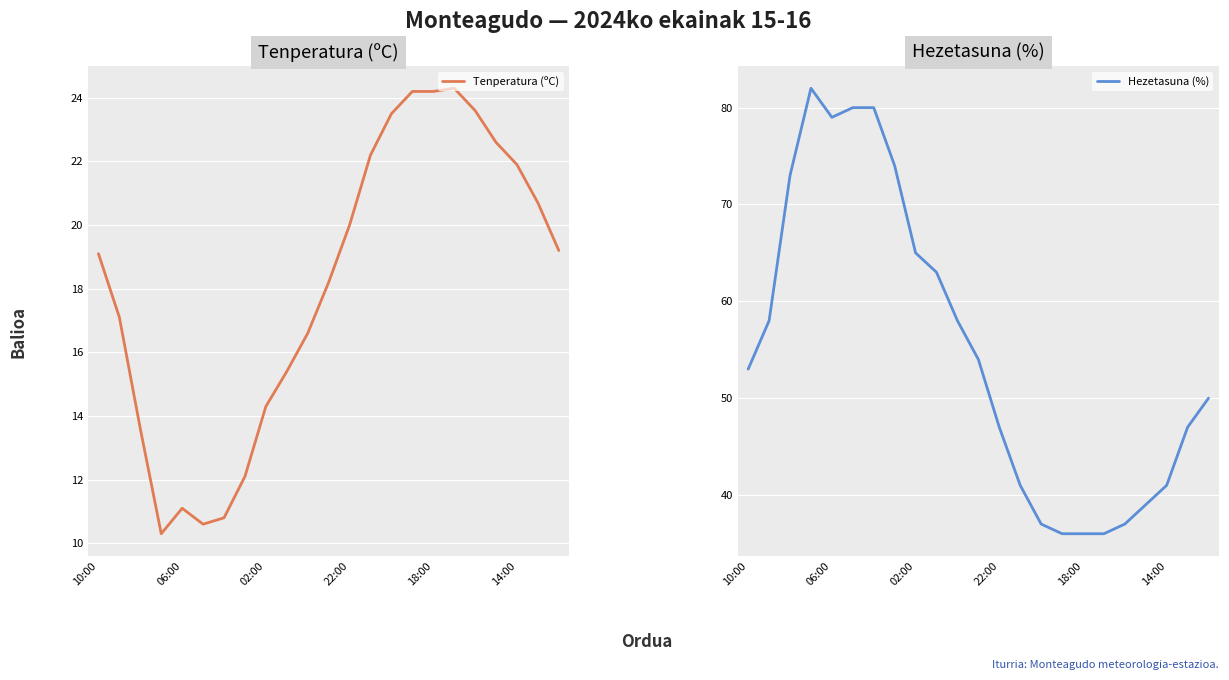

What is the greatest value displayed?

82.0